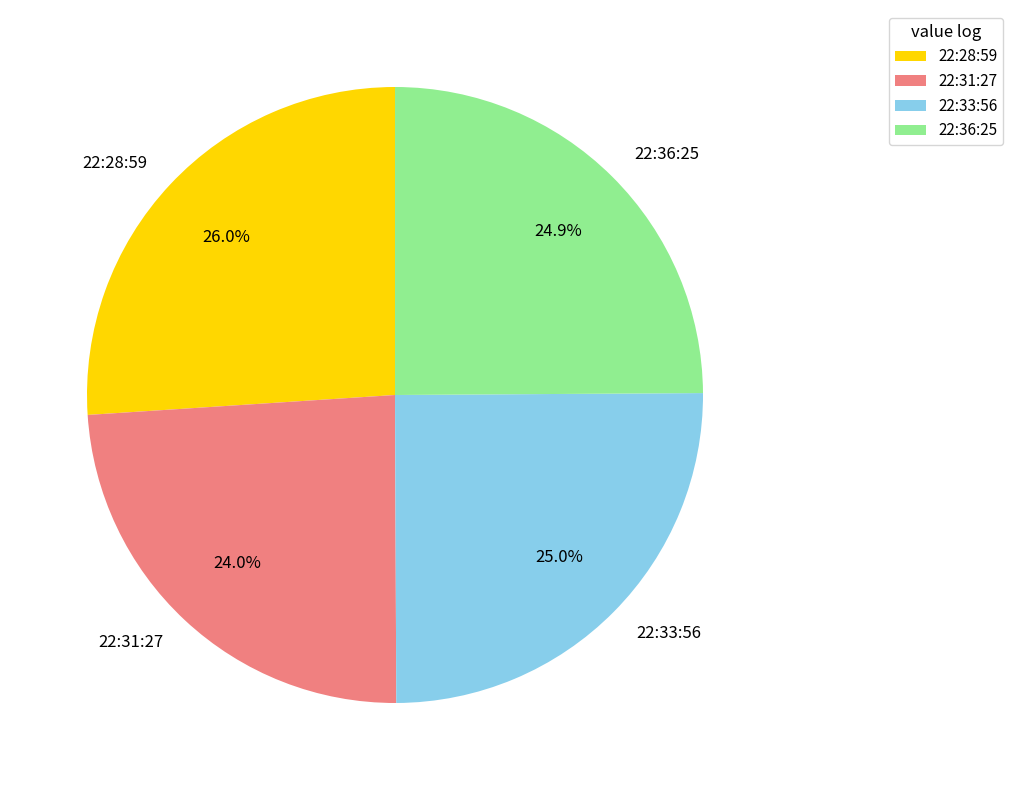

What percentage do 22:28:59 and 22:33:56 together represent?

51.1%